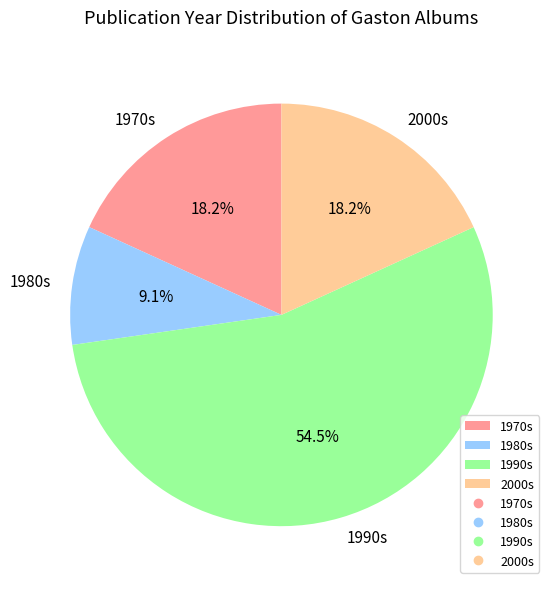

What is the ratio of the value at 1980s to the value at 2000s?

0.5